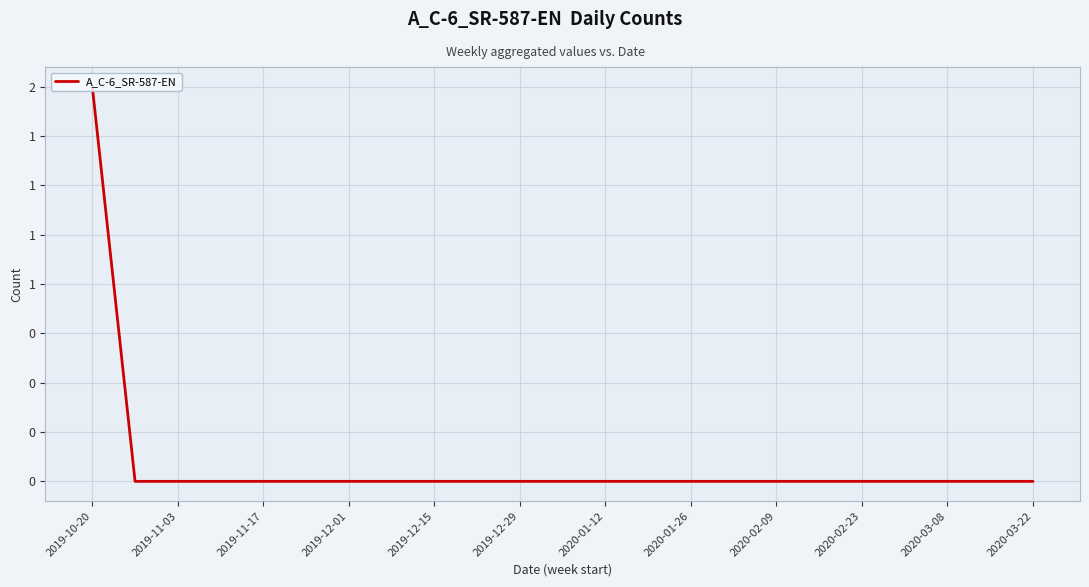

The chart shows a value of 0 at 2020-01-12. True or false?

True